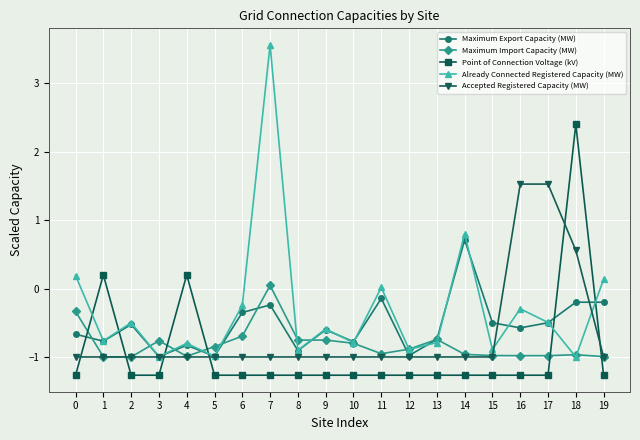

How many values in the Point of Connection Voltage (kV) series exceed -1?

3